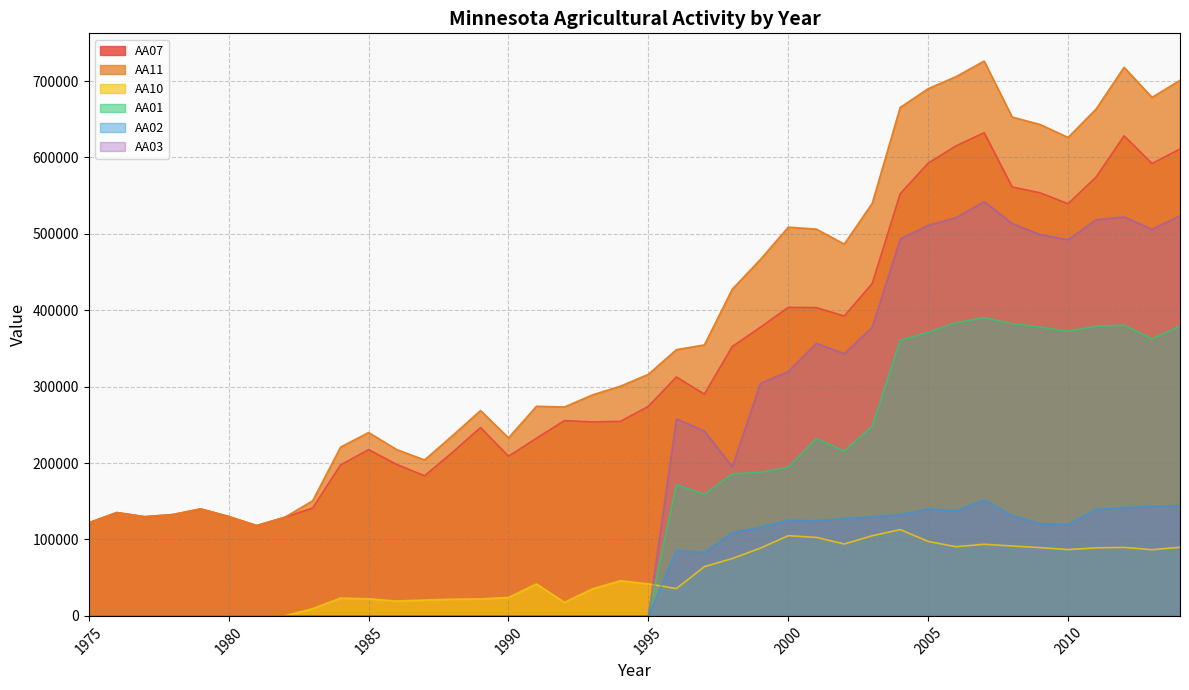

What is the total value across all series at 1980?

260122